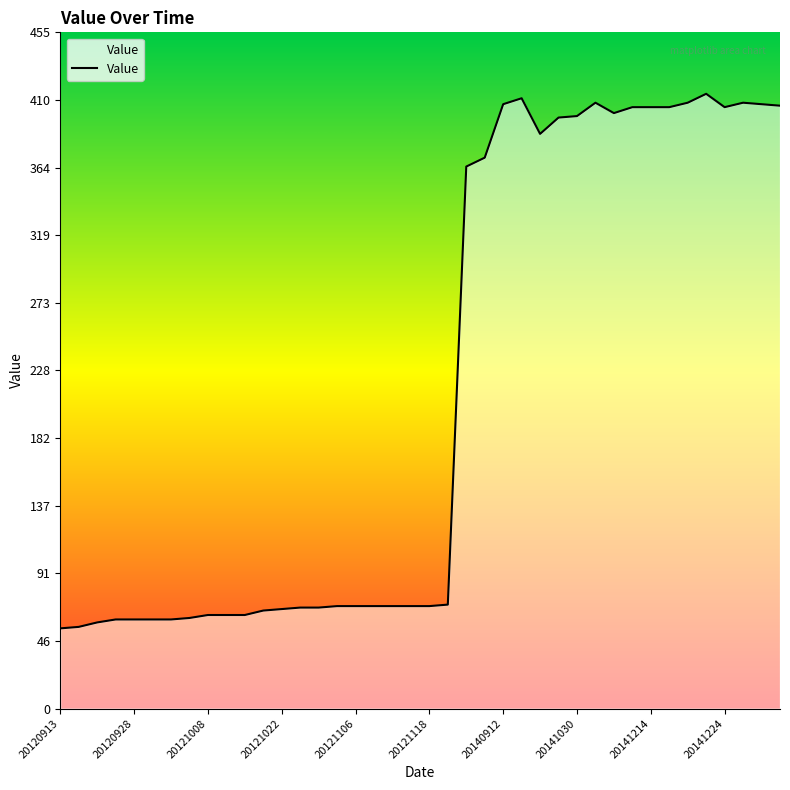

What is the difference between the maximum and minimum values?

360